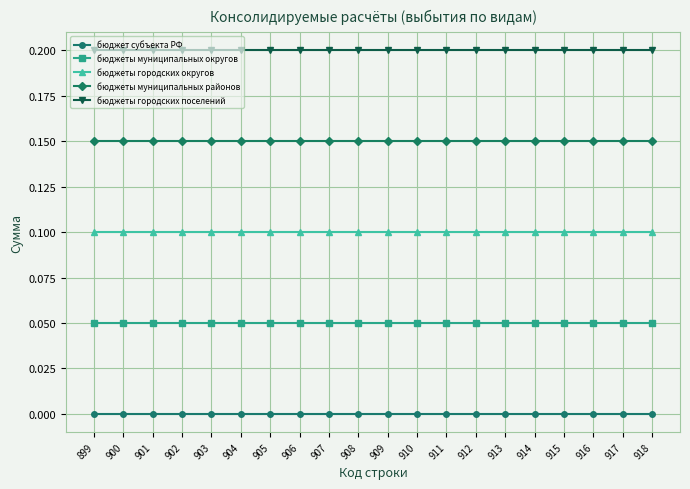

What is the total value across all series at 912?

0.5